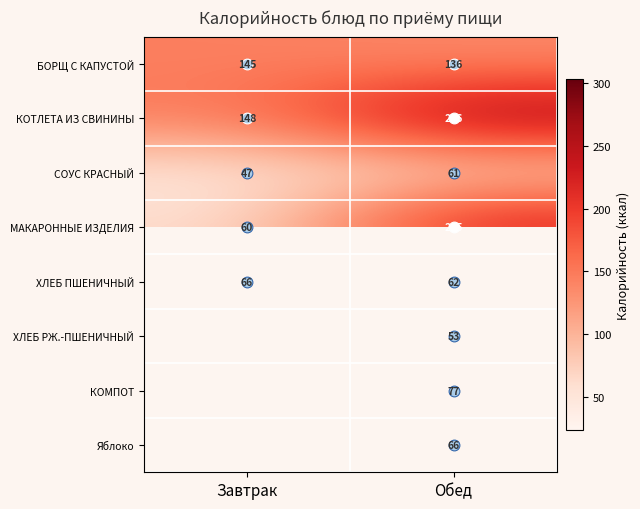

What is the difference between the highest and lowest values at Завтрак?

101.0